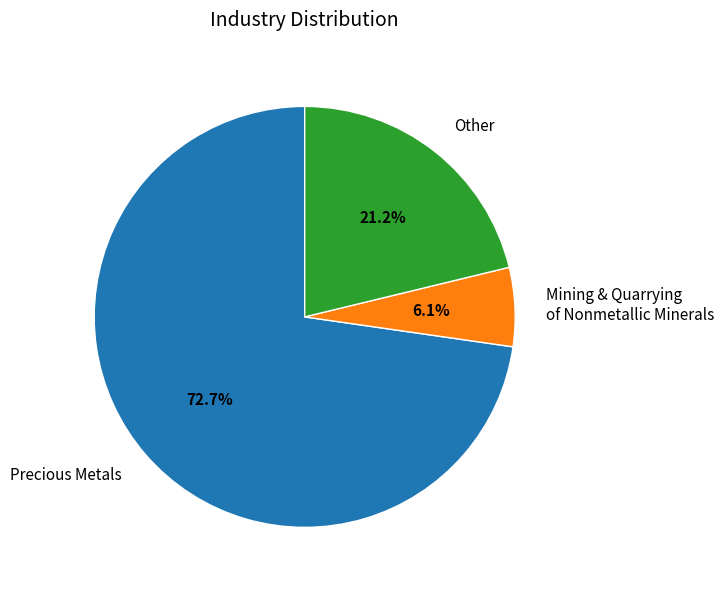

To the nearest percent, what is the difference between the largest and smallest slice percentages?

67%